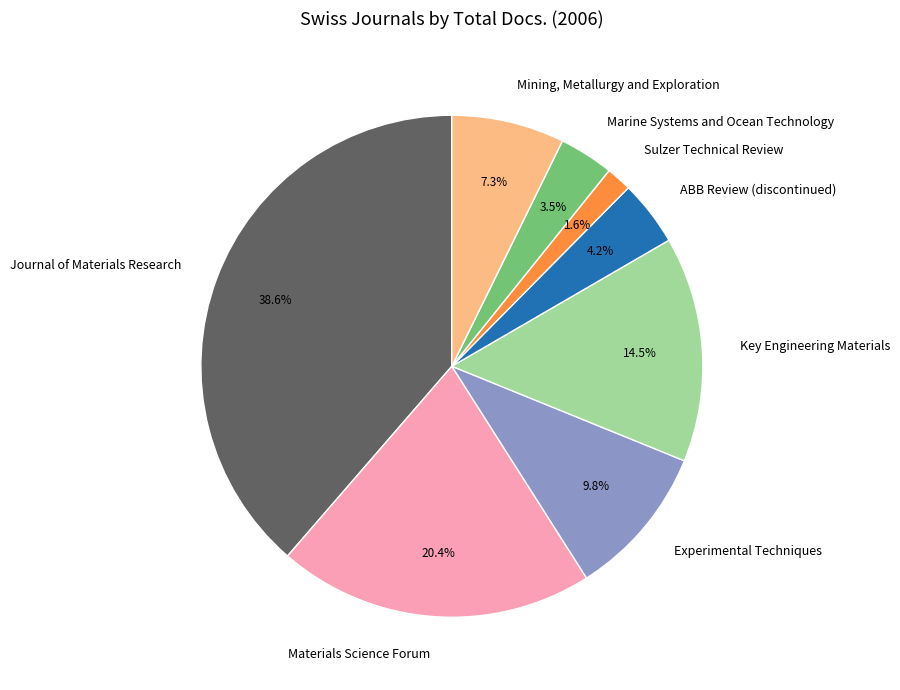

Is it true that Journal of Materials Research is 39% of the pie?

True